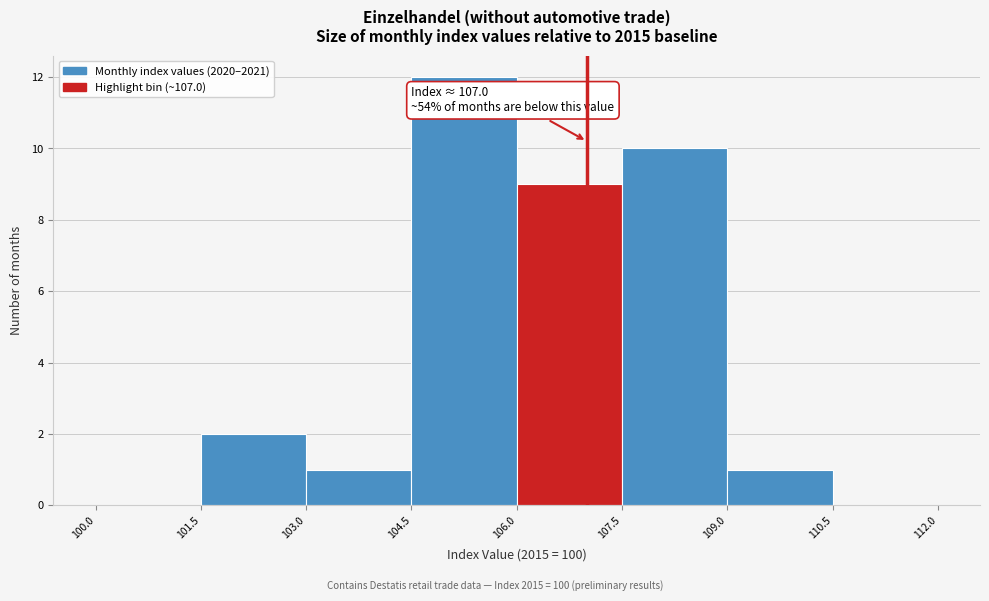

Over which range of the x-axis is the bar tallest?

104.5 to 106.0